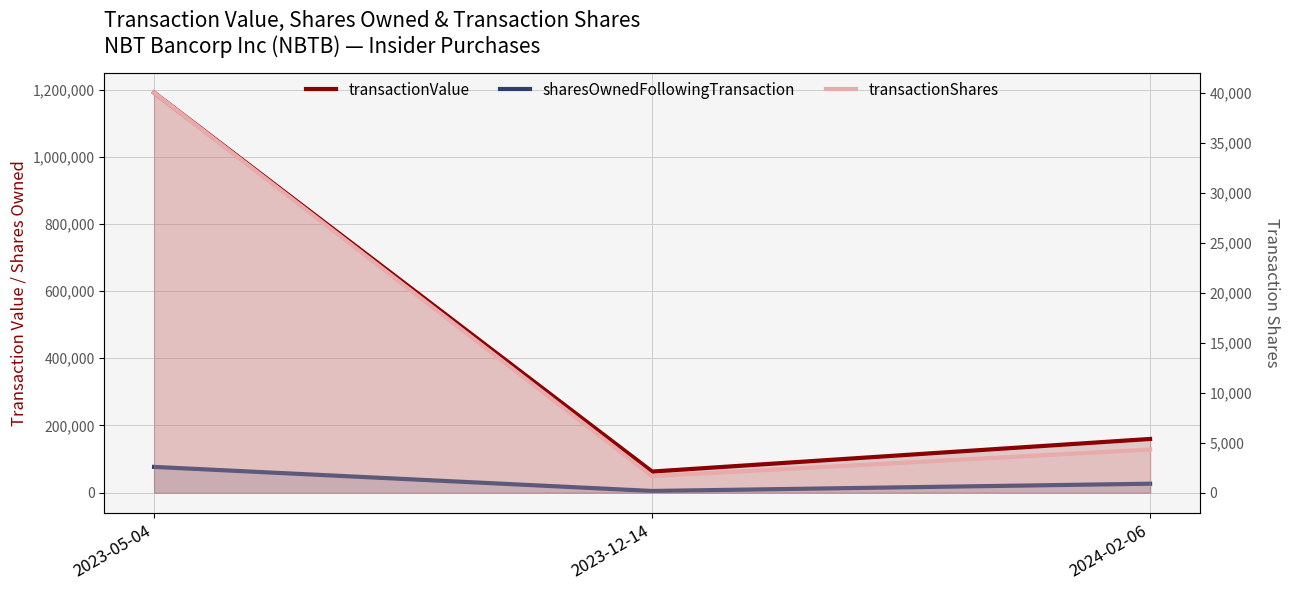

Rank the categories by transactionValue value from highest to lowest.

2023-05-04, 2024-02-06, 2023-12-14